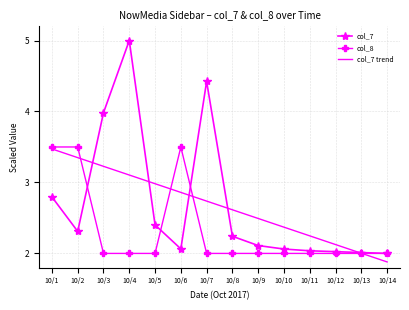

How many intersections are there between col_7 trend and col_8?

4